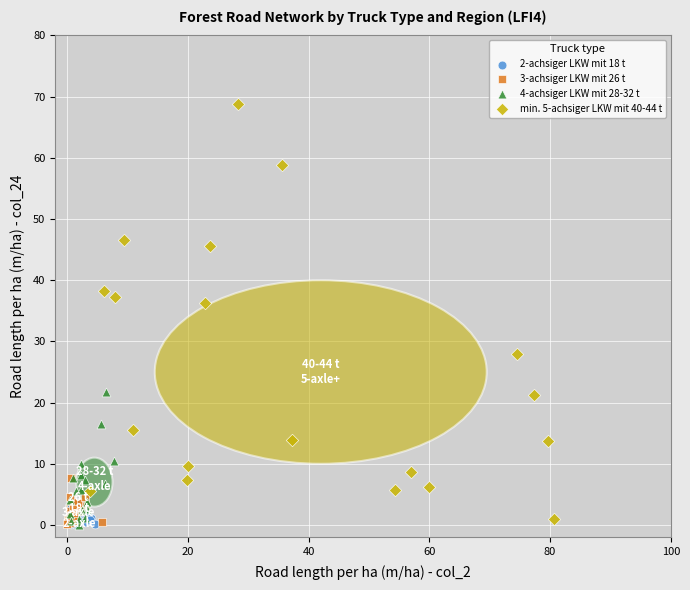

Which series has the widest spread of Y values?

min. 5-achsiger LKW mit 40-44 t